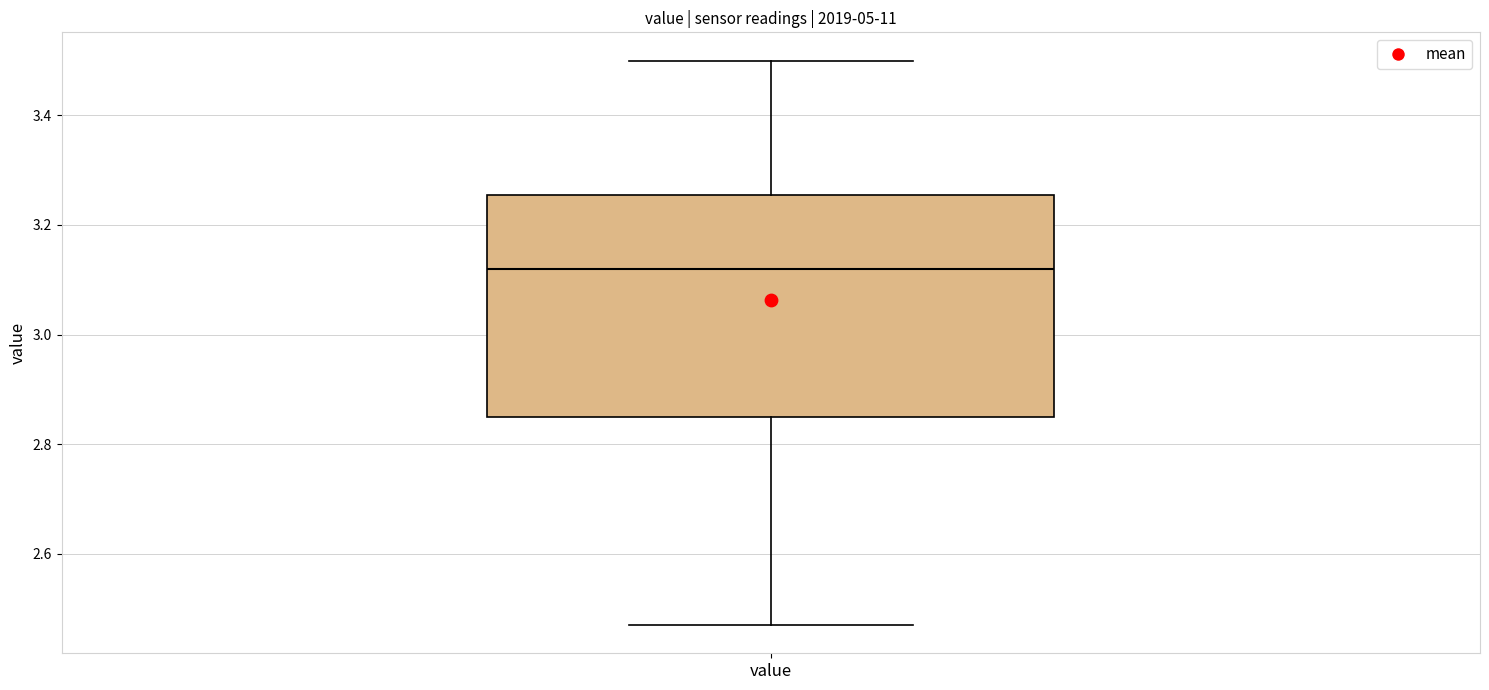

Transcribe this box plot: give where the median line is, the range the box spans, and where the two whiskers end, as read against the y-axis. The values are not printed on the chart, so give them approximately, as read against the axis.

median 3.12, box 2.86 to 3.26, whiskers 2.48 to 3.50